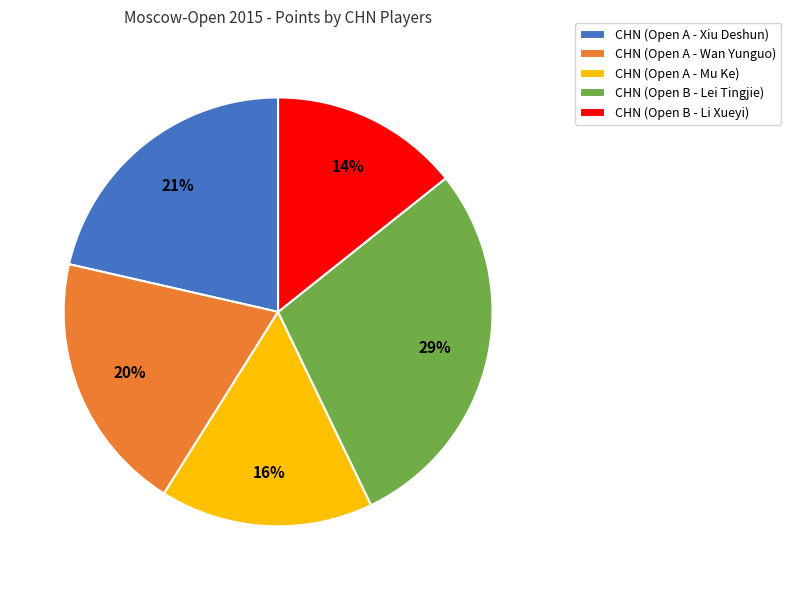

Between CHN (Open B - Li Xueyi) and CHN (Open A - Mu Ke), which is larger?

CHN (Open A - Mu Ke)